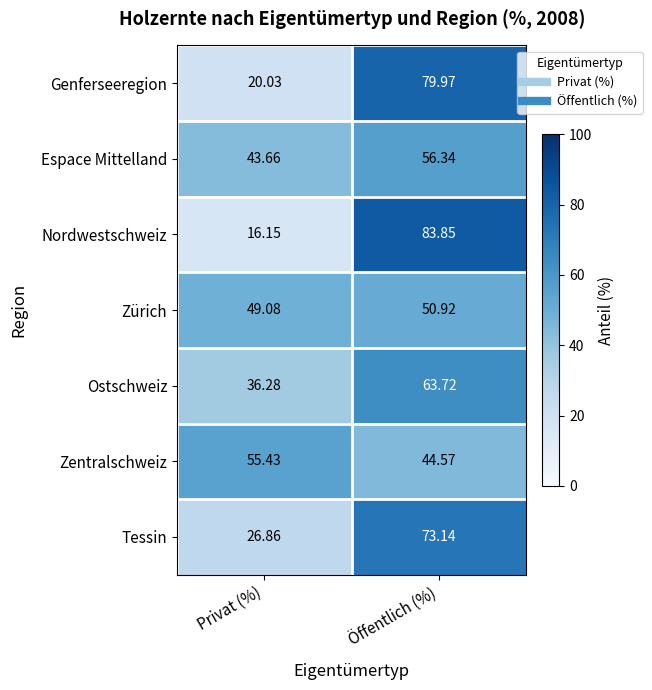

Which label corresponds to the largest value in the chart?

Öffentlich (%)